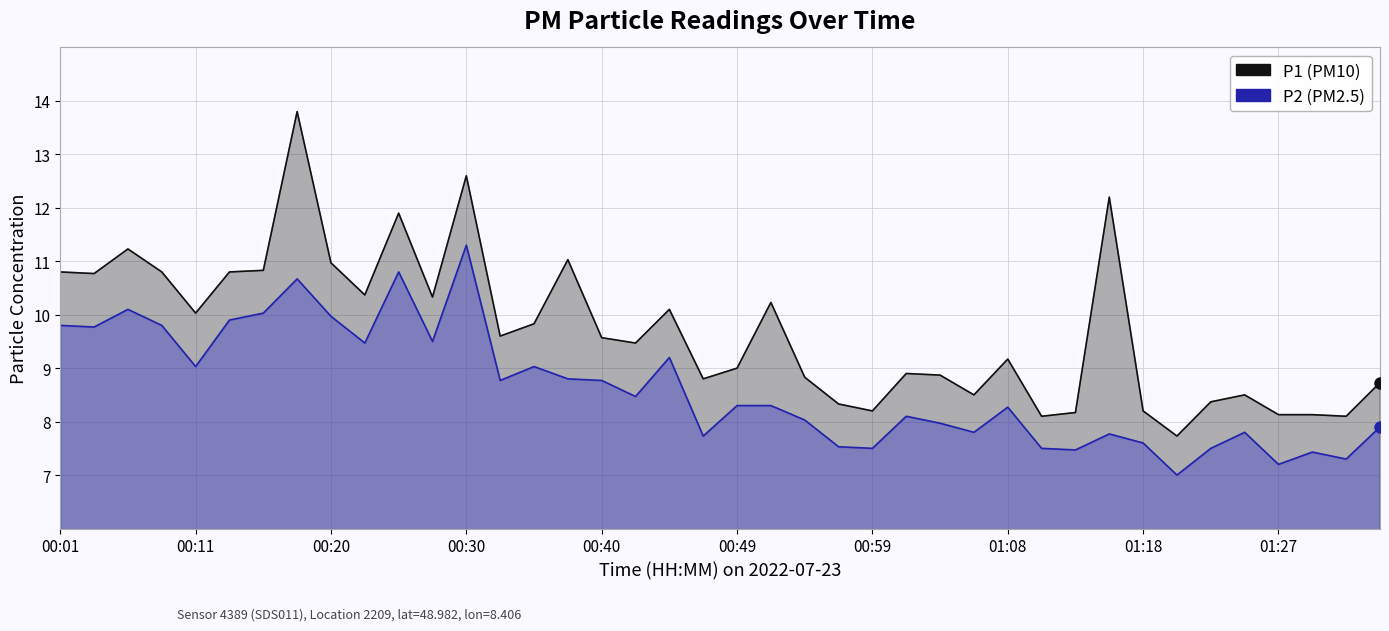

What is the value of the P1 point at the 21st from the left?

9.0